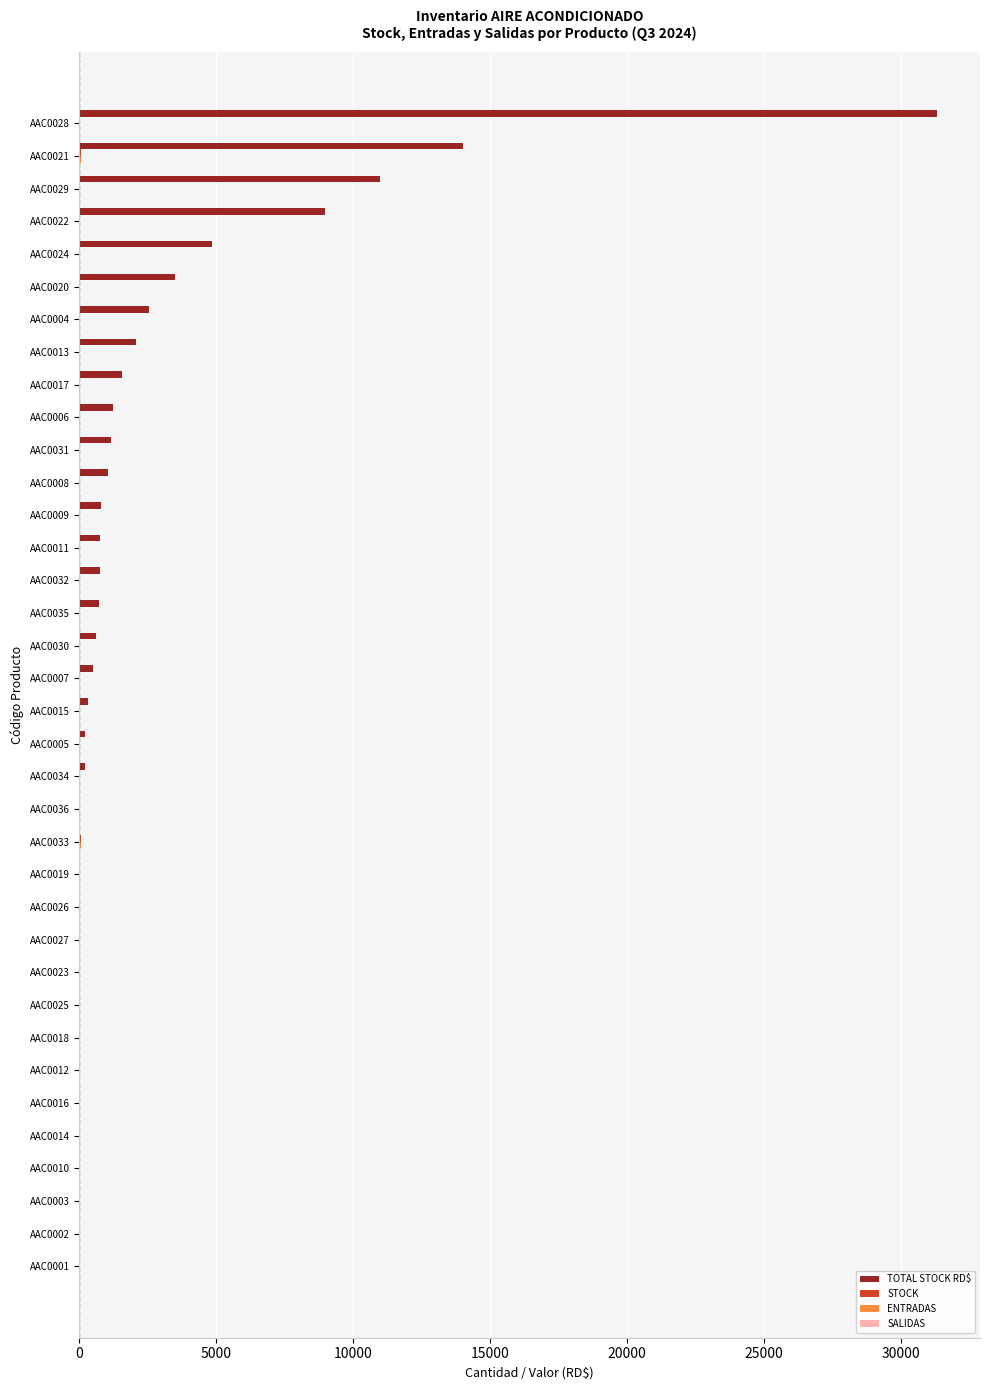

At which category is the sum across all series the highest?

AAC0028